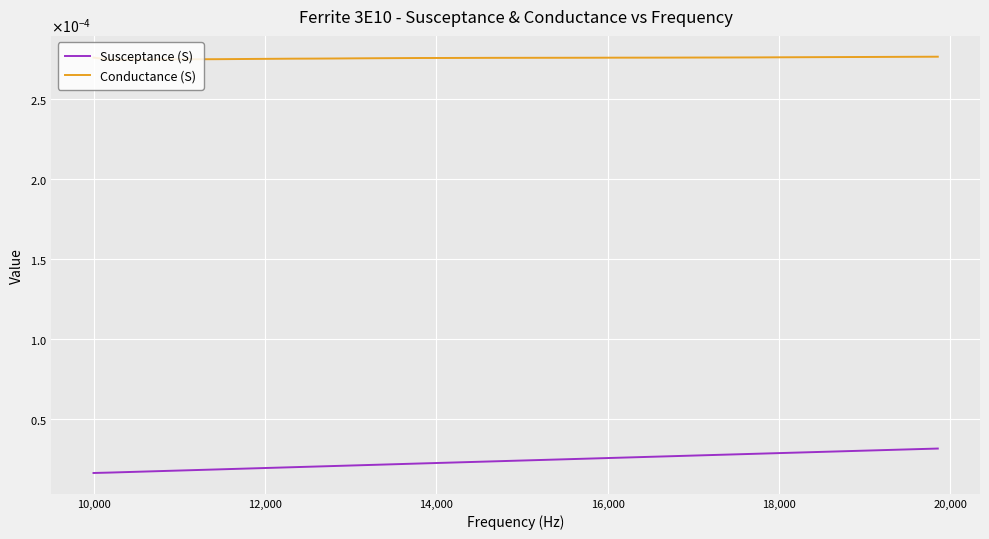

What are all the series names shown in the legend?

Susceptance (S), Conductance (S)